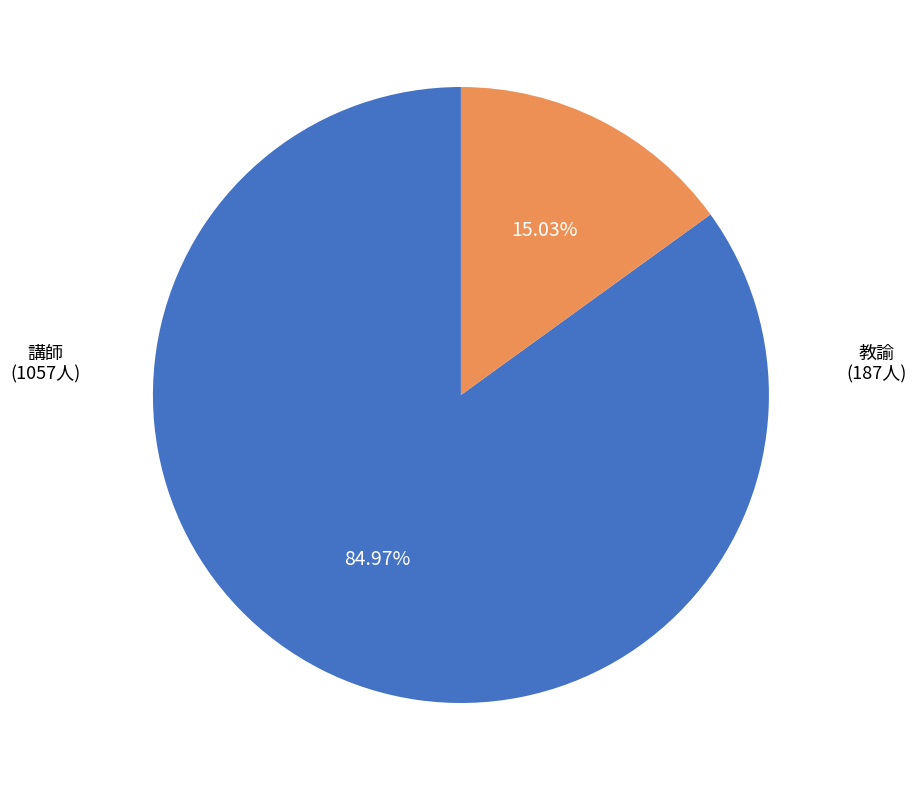

Does any single category account for the majority?

Yes